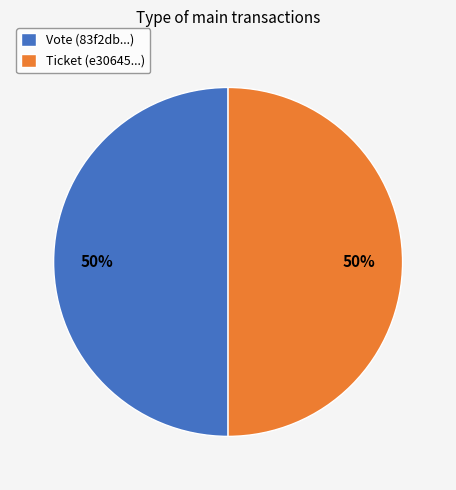

Count the number of slices in the pie.

2